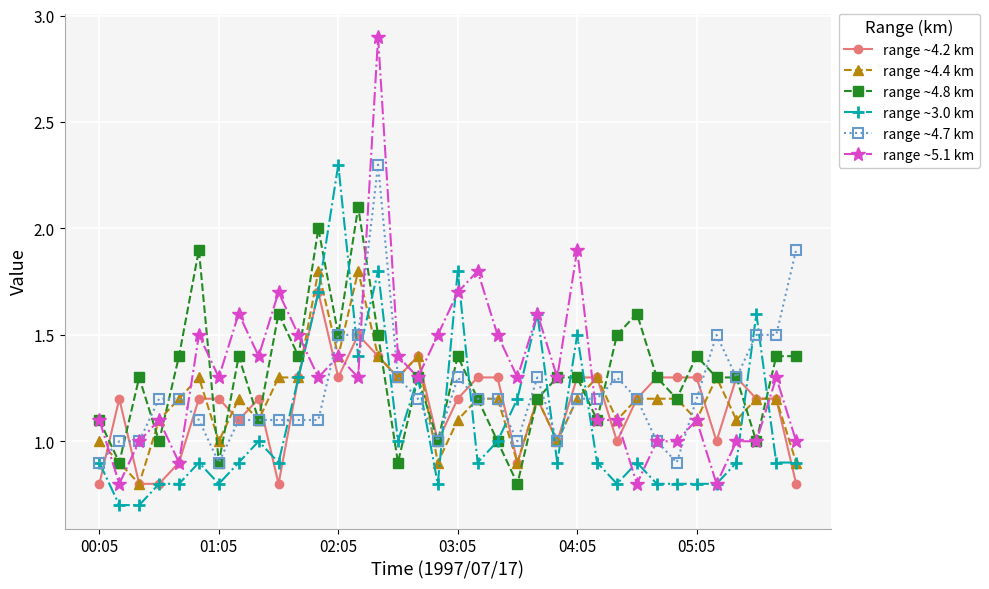

At how many categories does at least one series exceed 1?

36